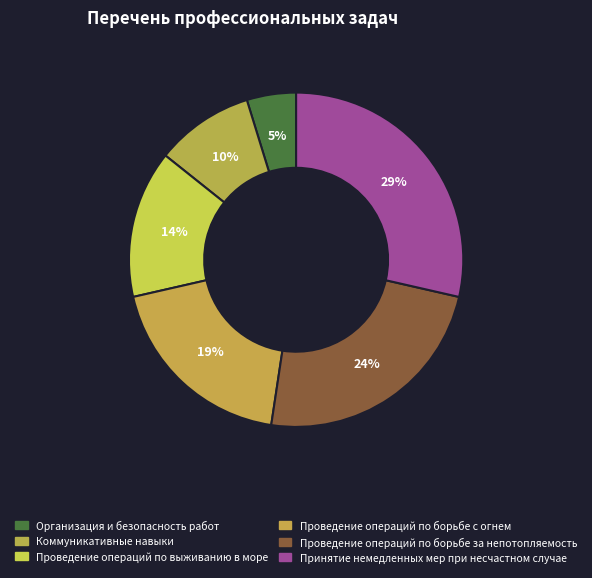

Is it true that Проведение операций по борьбе за непотопляемость is 24% of the pie?

True